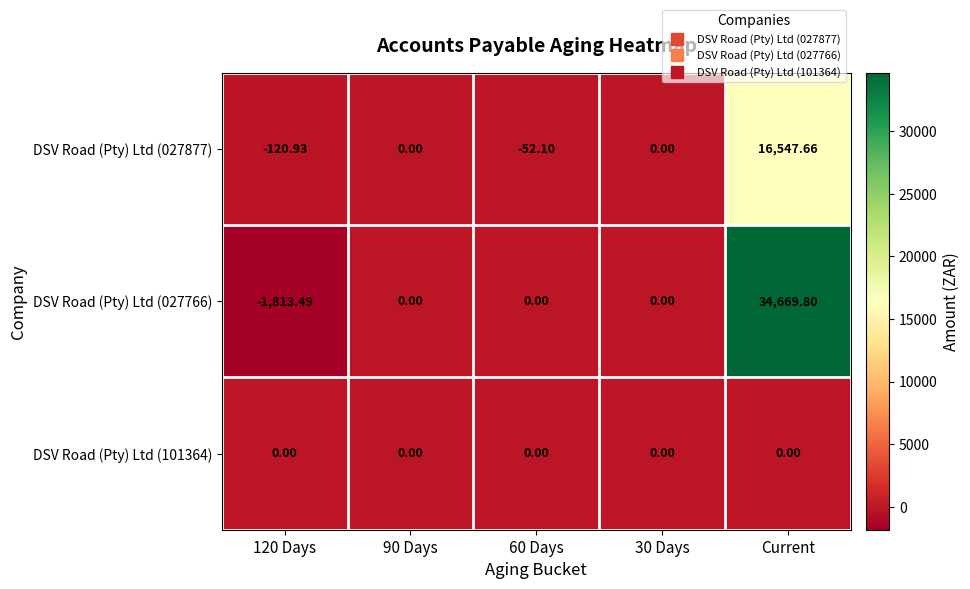

Count the number of categories in the chart.

5